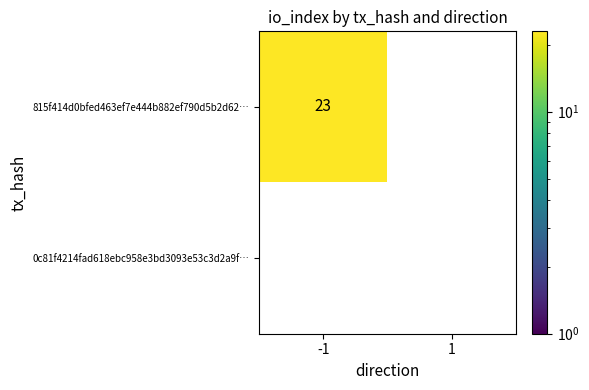

True or false: 815f414d0bfed463ef7e444b882ef790d5b2d62… has a value of 35 at -1.

False